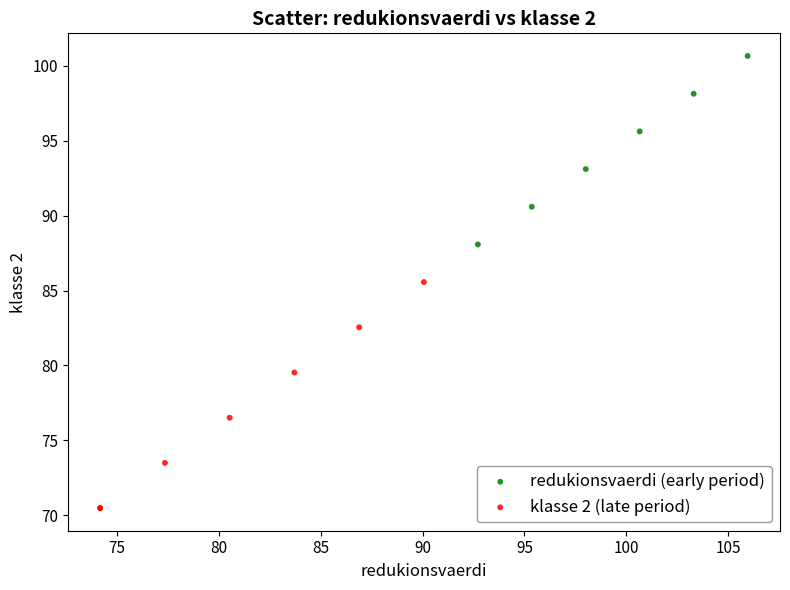

Which series contains the highest Y value?

redukionsvaerdi (early period)